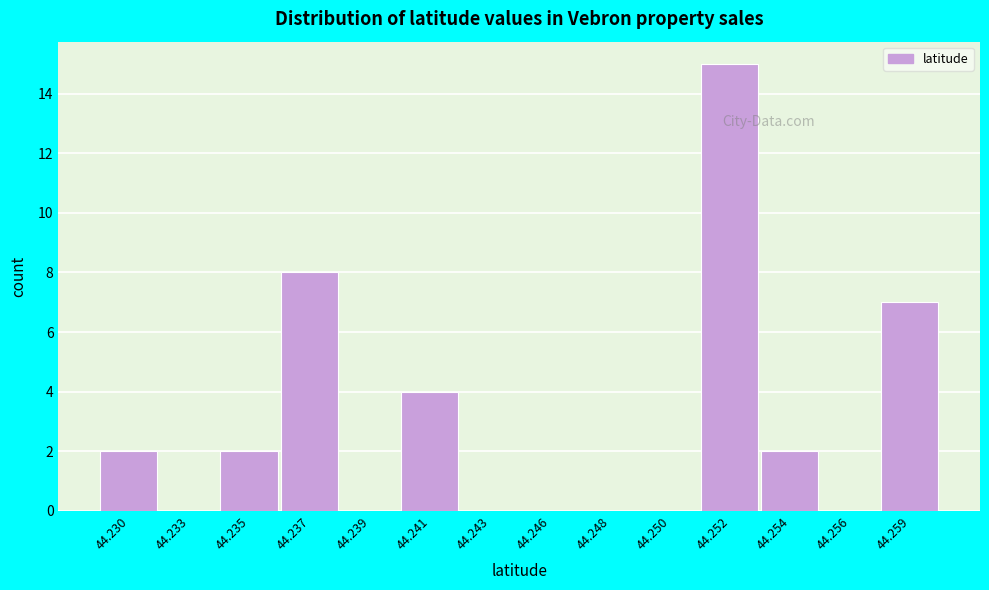

Reading left to right, extract all data points from this chart.

44.230=2	44.233=0	44.235=2	44.237=8	44.239=0	44.241=4	44.243=0	44.246=0	44.248=0	44.250=0	44.252=15	44.254=2	44.256=0	44.259=7